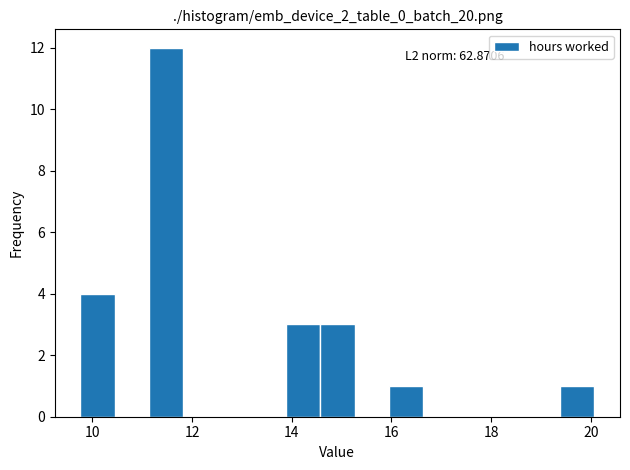

Around what value on the x-axis is the tallest bar? Give the approximate position of its centre, as read against the axis.

11.4